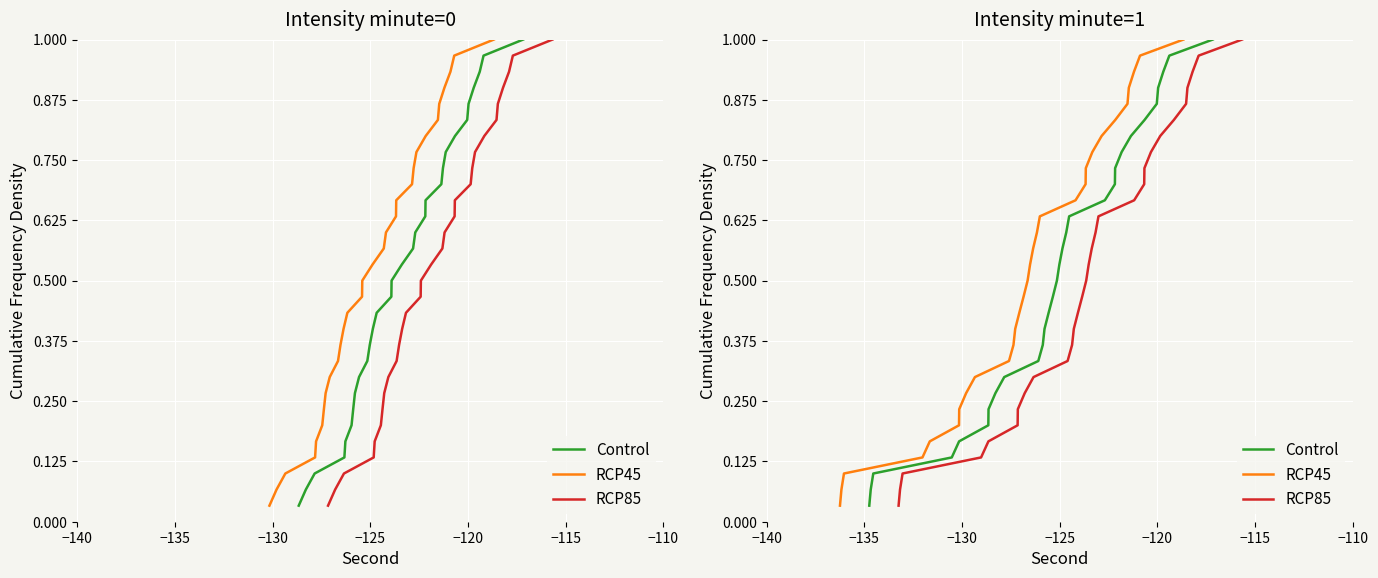

Which series has the largest total across all categories?

Control